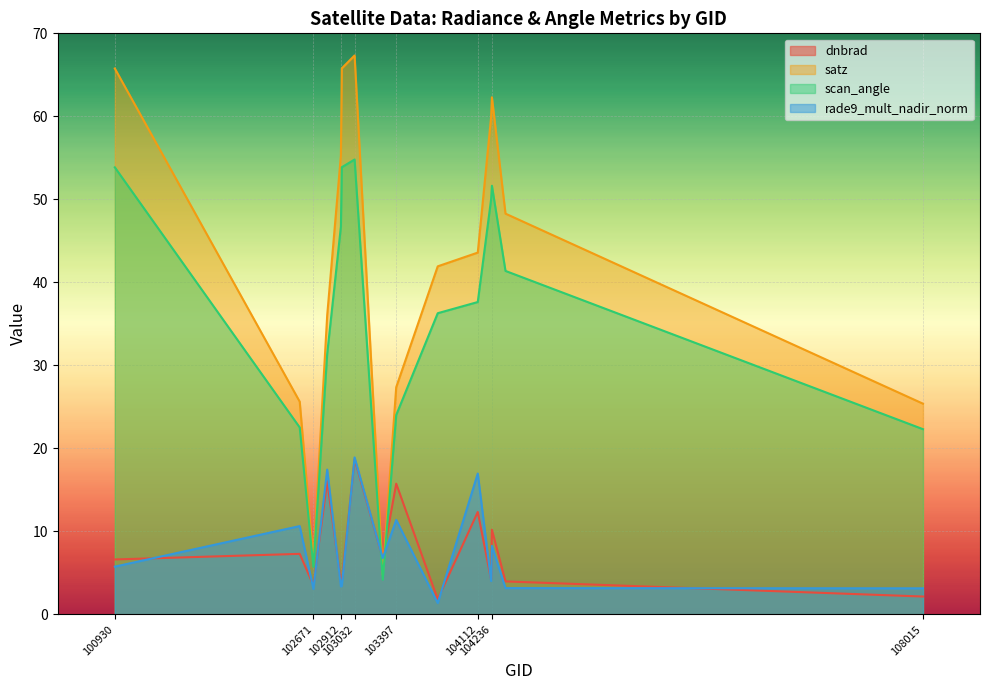

Reading left to right, extract all data points from this chart.

dnbrad: 100930=6.6	102551=7.3	102671=3.5	102792=16.0	102912=3.9	102920=3.9	103032=18.7	103279=6.8	103397=15.7	103761=1.8	104112=12.3	104229=4.2	104236=10.2	104355=4.0	108015=2.2
satz: 100930=65.8	102551=25.6	102671=6.5	102792=36.0	102912=55.3	102920=65.8	103032=67.3	103279=4.7	103397=27.4	103761=41.9	104112=43.6	104229=59.9	104236=62.3	104355=48.3	108015=25.4
scan_angle: 100930=53.9	102551=22.5	102671=5.7	102792=31.4	102912=46.7	102920=53.9	103032=54.8	103279=4.2	103397=24.0	103761=36.3	104112=37.6	104229=50.0	104236=51.6	104355=41.4	108015=22.3
rade9_mult_nadir_norm: 100930=5.8	102551=10.6	102671=3.1	102792=17.4	102912=3.4	102920=3.4	103032=18.9	103279=6.8	103397=11.4	103761=1.4	104112=17.0	104229=4.0	104236=8.3	104355=3.2	108015=3.1